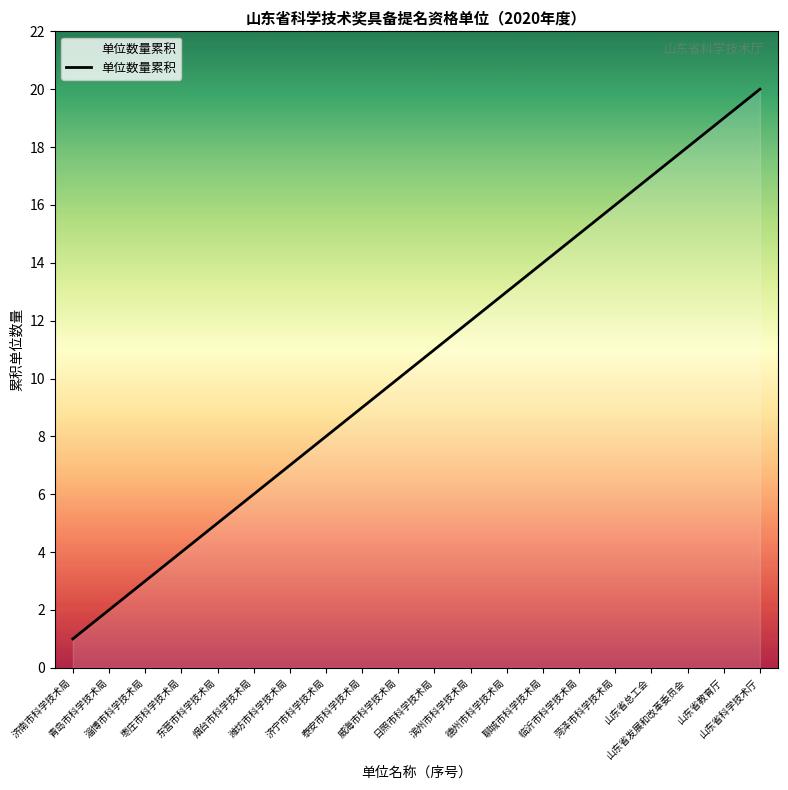

Is it true that the value at 德州市科学技术局 is 19?

False